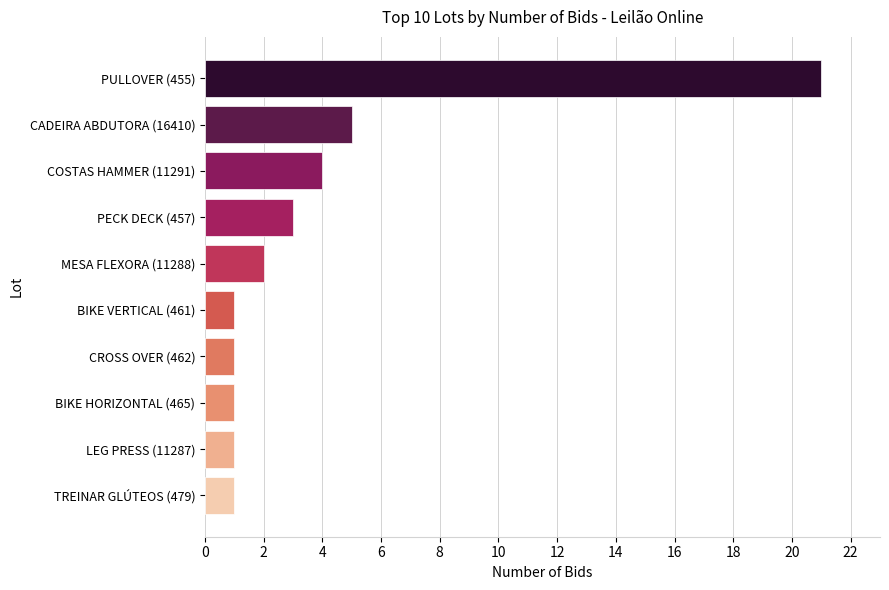

What is the greatest value displayed?

21